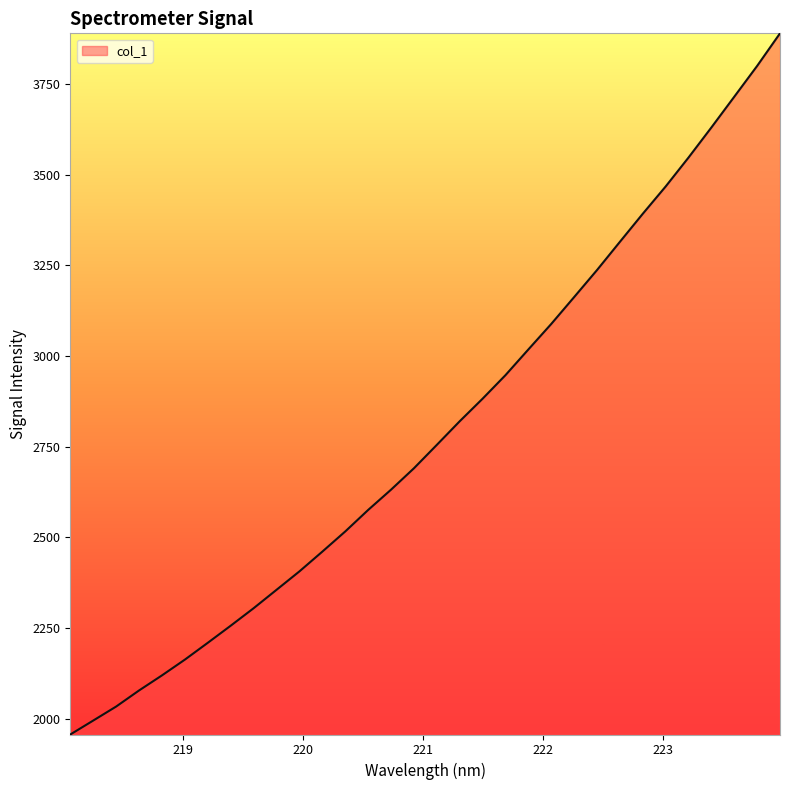

What is the smallest value displayed?

1956.2